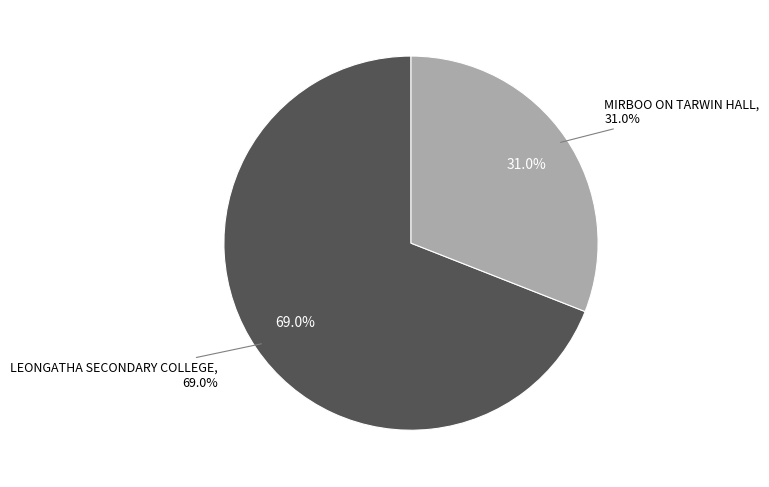

To the nearest percent, what portion does LEONGATHA SECONDARY COLLEGE represent?

69%